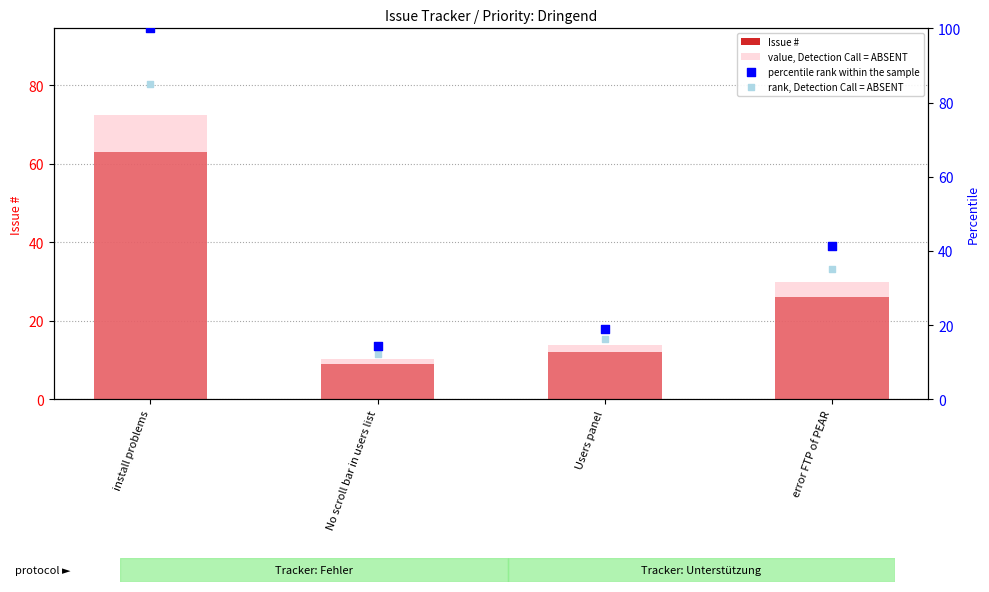

Which series reaches the maximum Y coordinate?

percentile rank within the sample